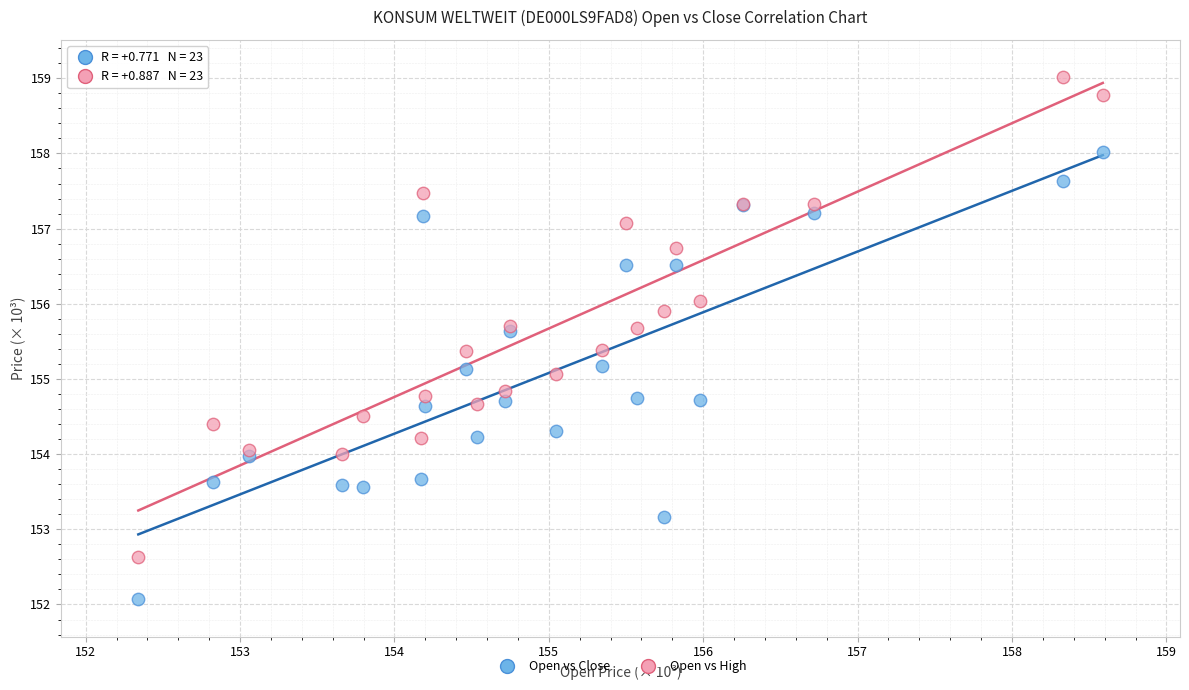

Which series has the largest Y range (max minus min)?

Open vs High